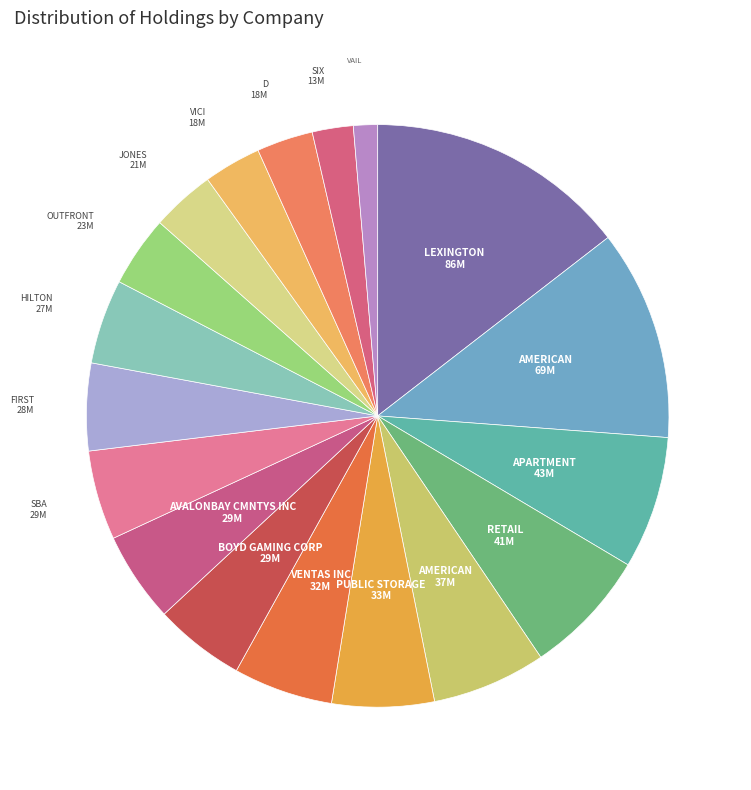

How many segments does this pie chart have?

18